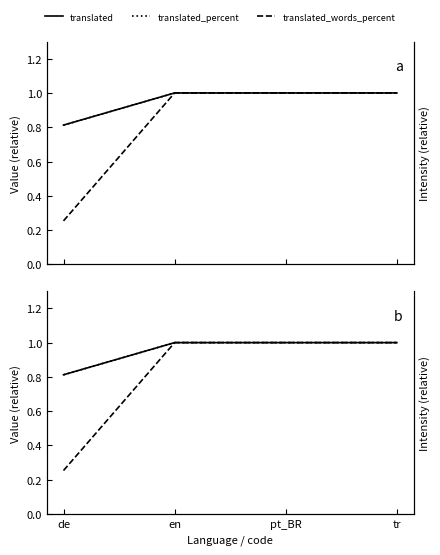

At which category is the sum across all series the highest?

en